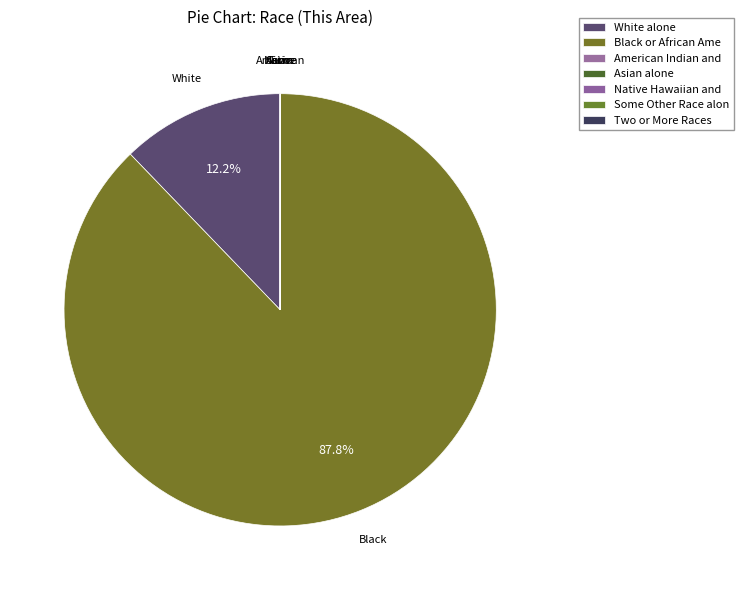

Which category has the smallest portion of the pie?

Native Hawaiian and Other Pacific